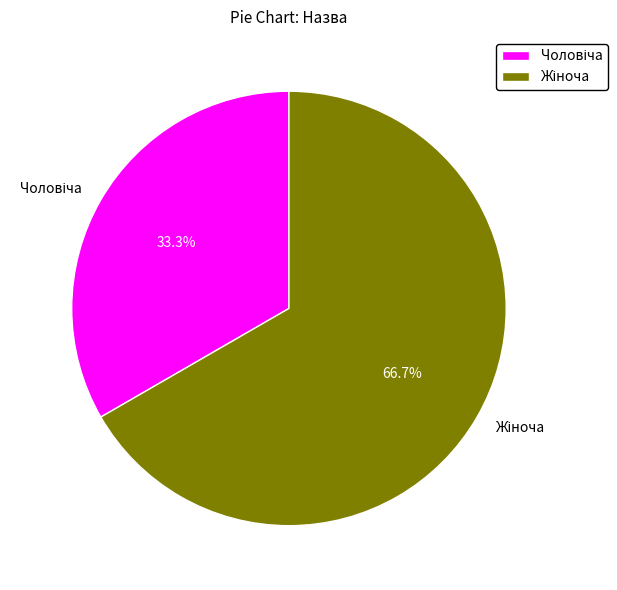

Is there any slice that represents more than half of the pie?

Yes